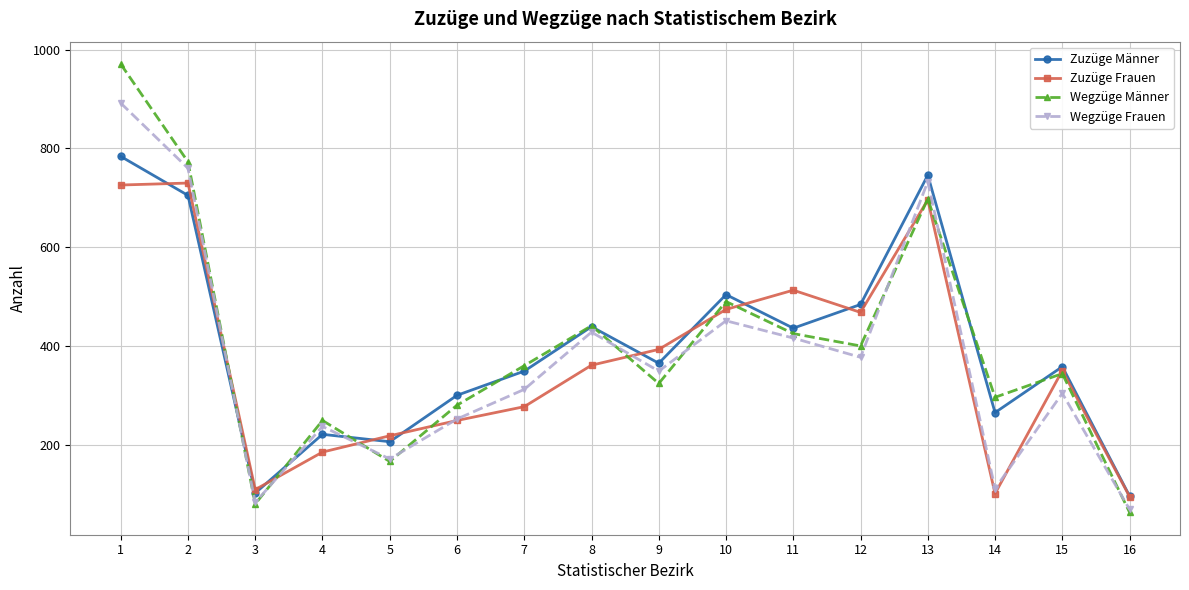

Rank the series by their maximum value, from lowest to highest.

Zuzüge Frauen, Zuzüge Männer, Wegzüge Frauen, Wegzüge Männer